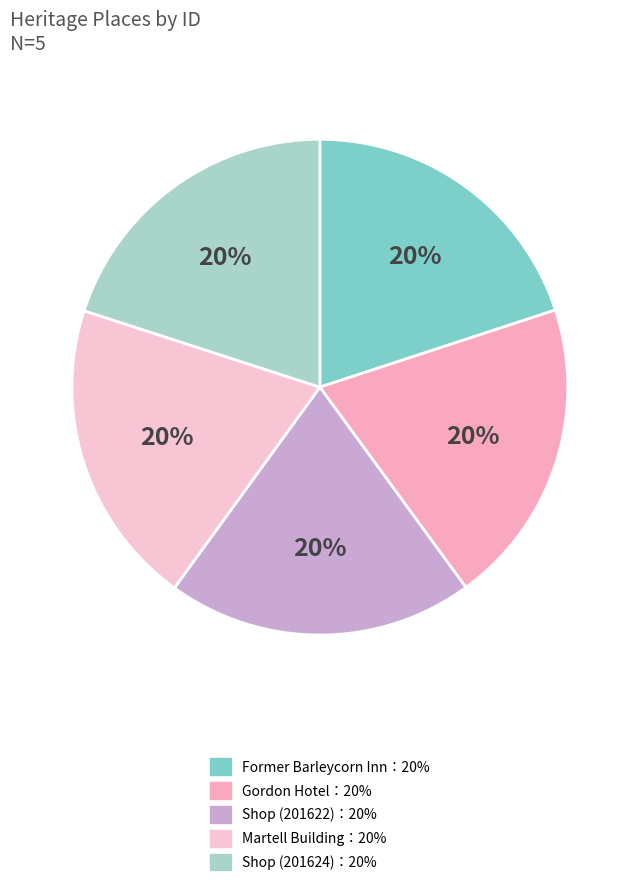

How many segments does this pie chart have?

5